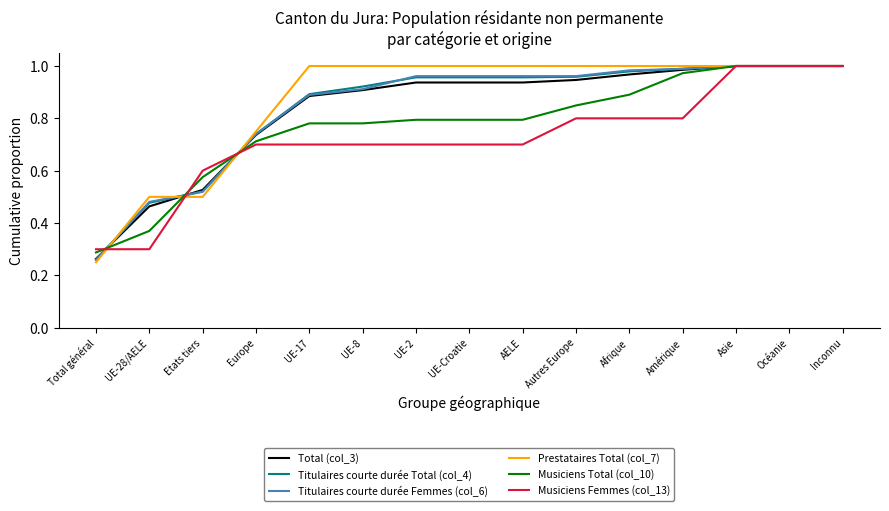

Which series changed the most between Total général and Océanie?

Prestataires Total (col_7)